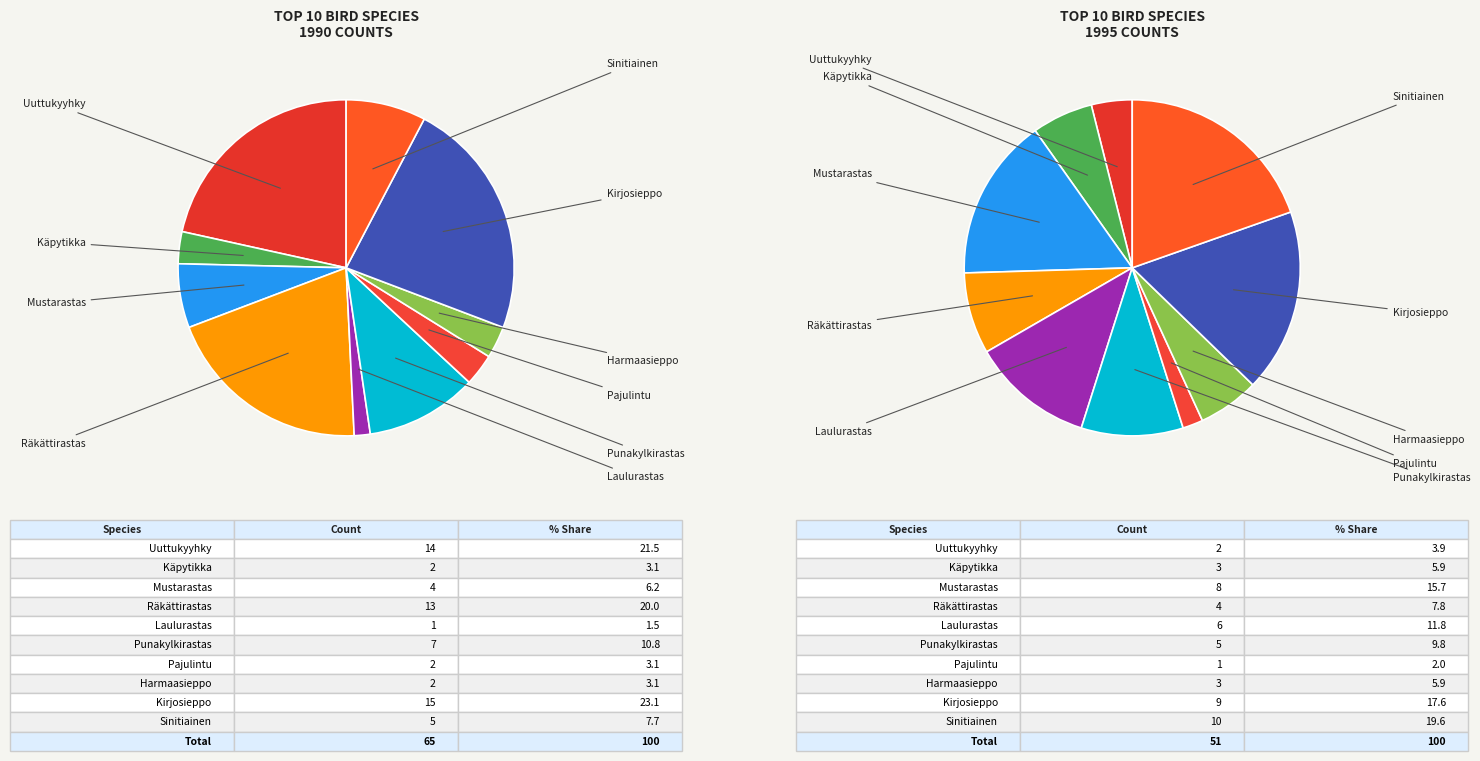

Which series has the widest spread of values?

values_1990